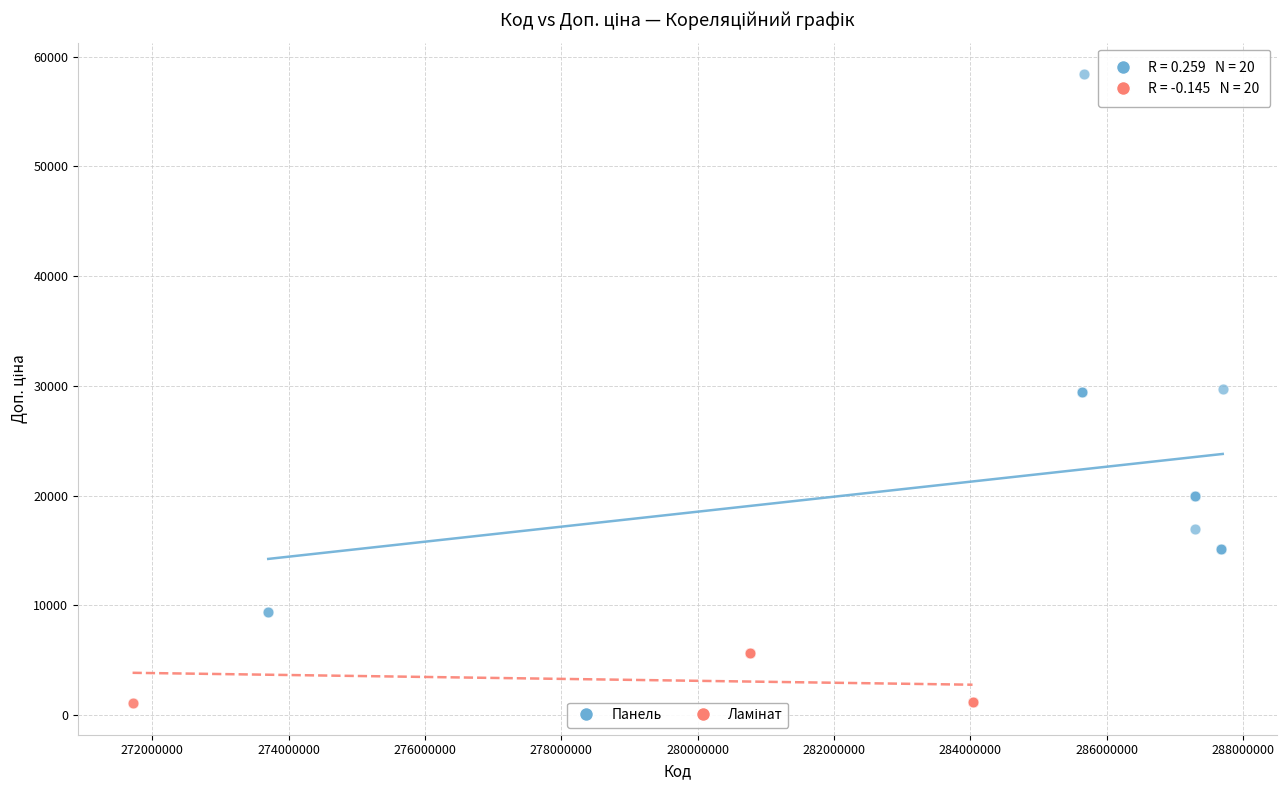

Which series contains the highest Y value?

Панель